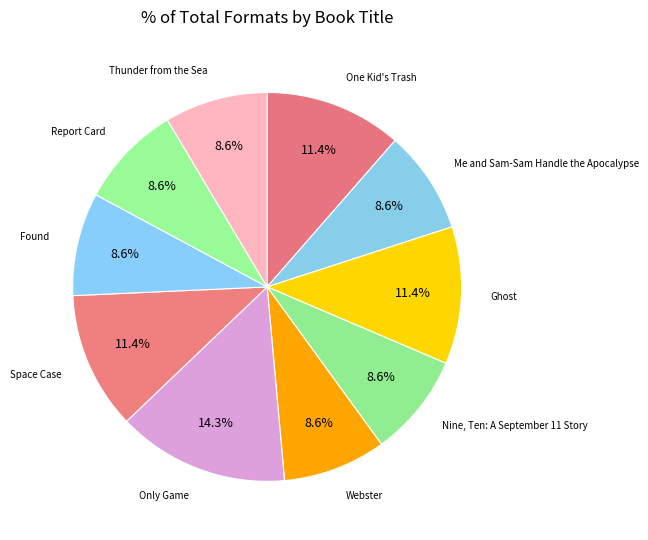

What is the largest slice in the pie chart?

Only Game